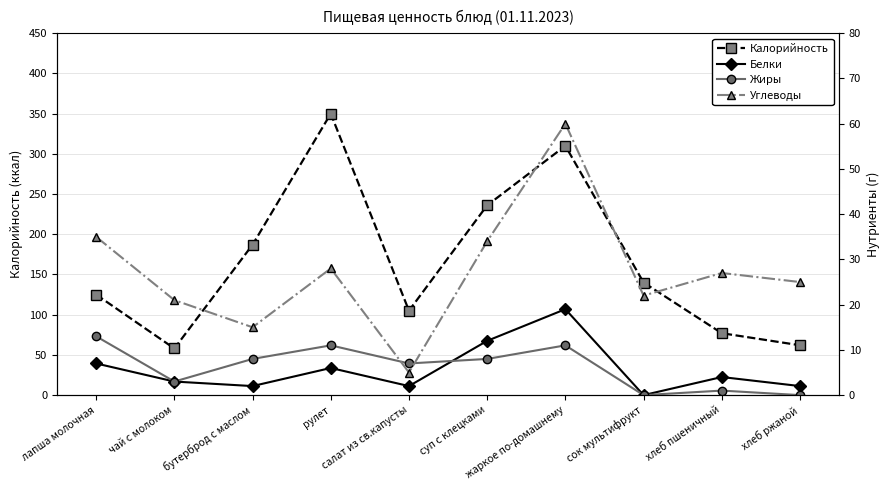

How many interior local peaks does the Жиры series have?

3